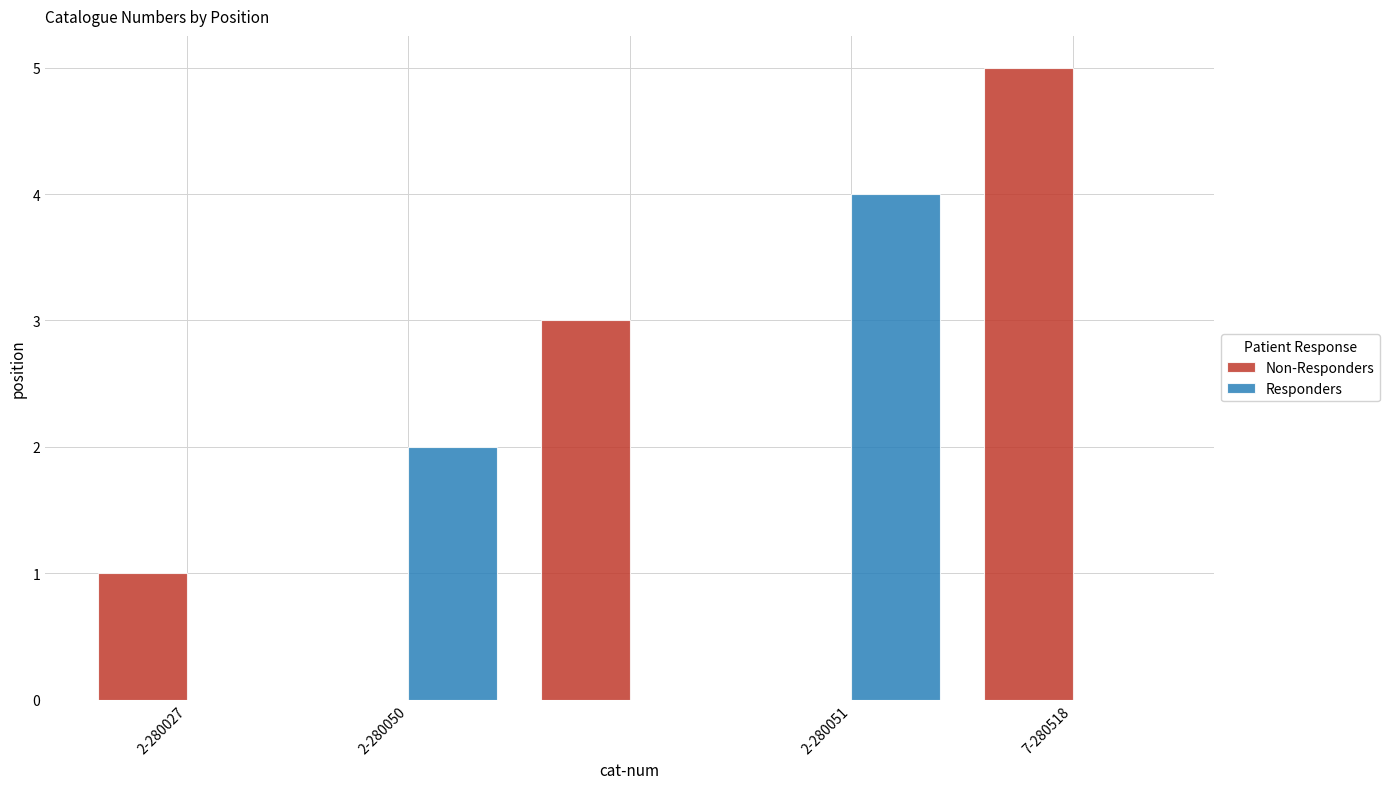

What is the maximum value shown in the chart?

5